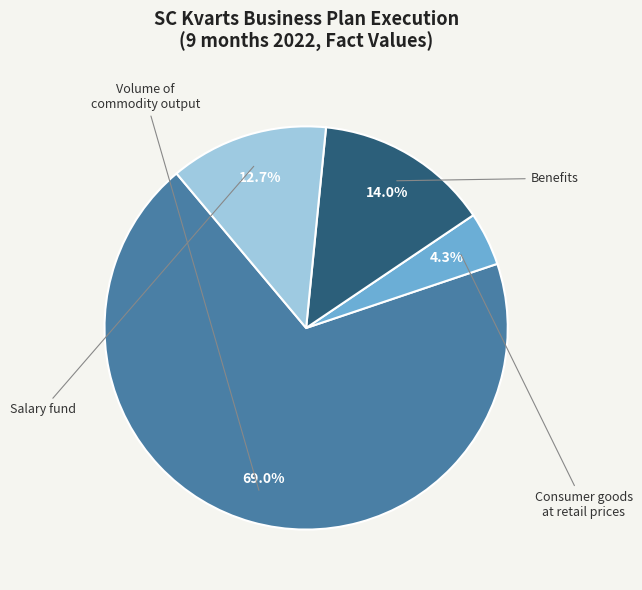

Is there any slice that represents more than half of the pie?

Yes